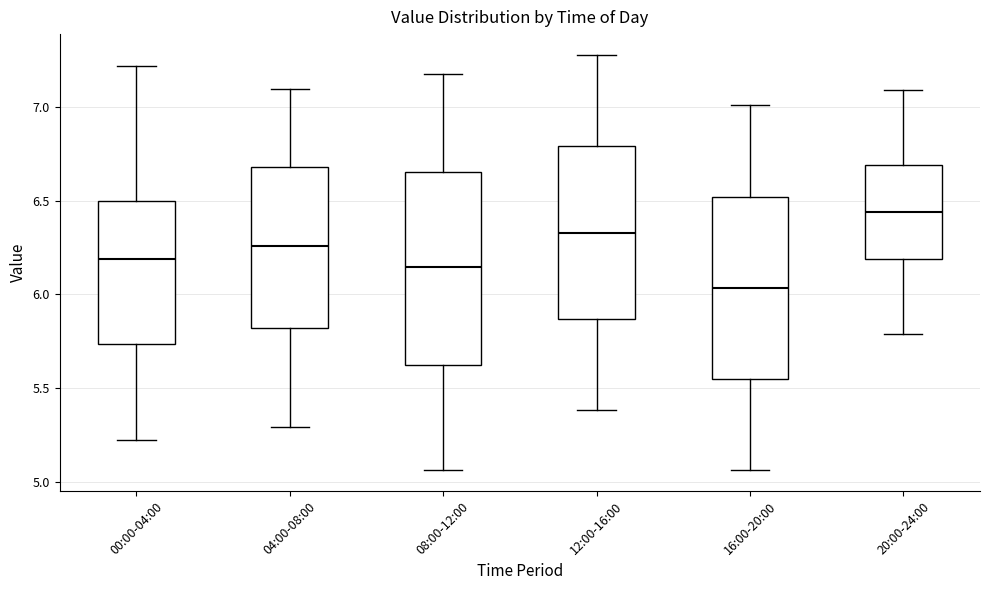

Comparing the boxes themselves (not the whiskers), which one is the tallest?

08:00-12:00